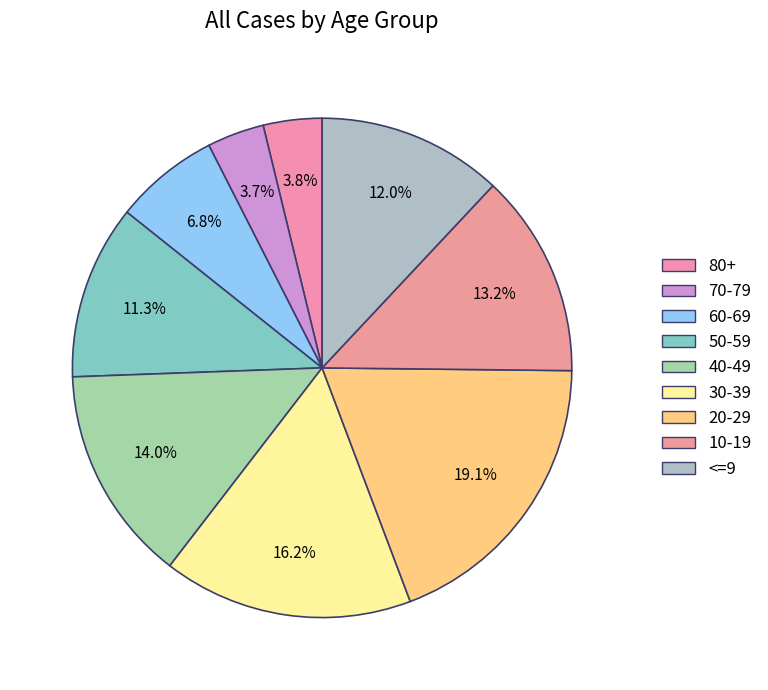

What is the ratio of the value at 60-69 to the value at 70-79?

1.8